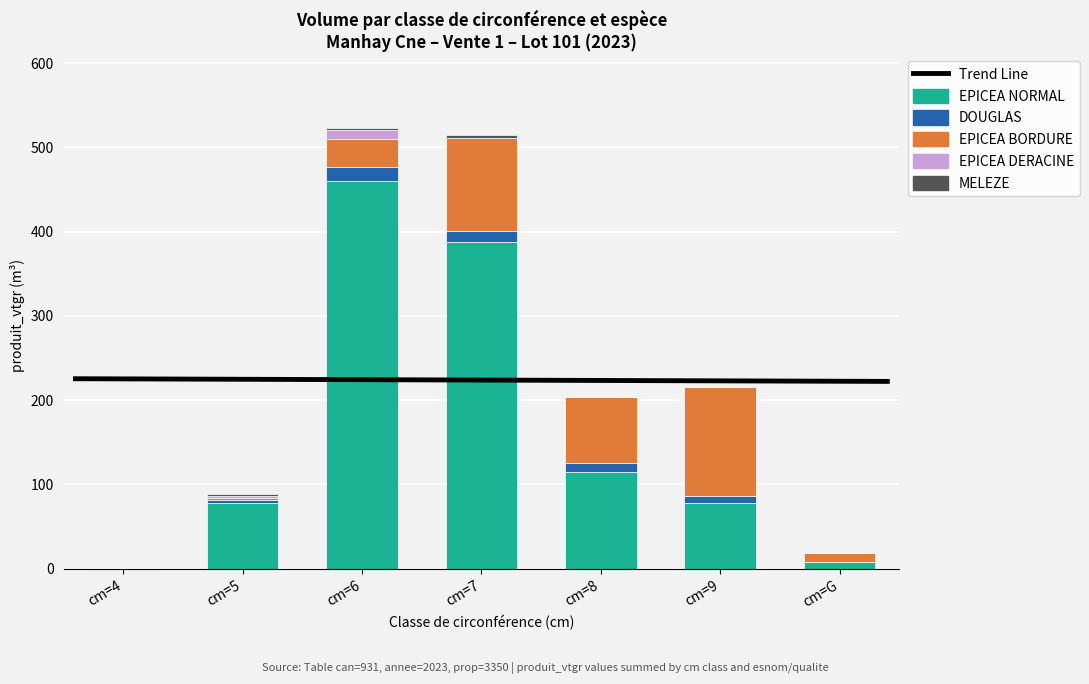

What is the average value of the DOUGLAS series?

7.5